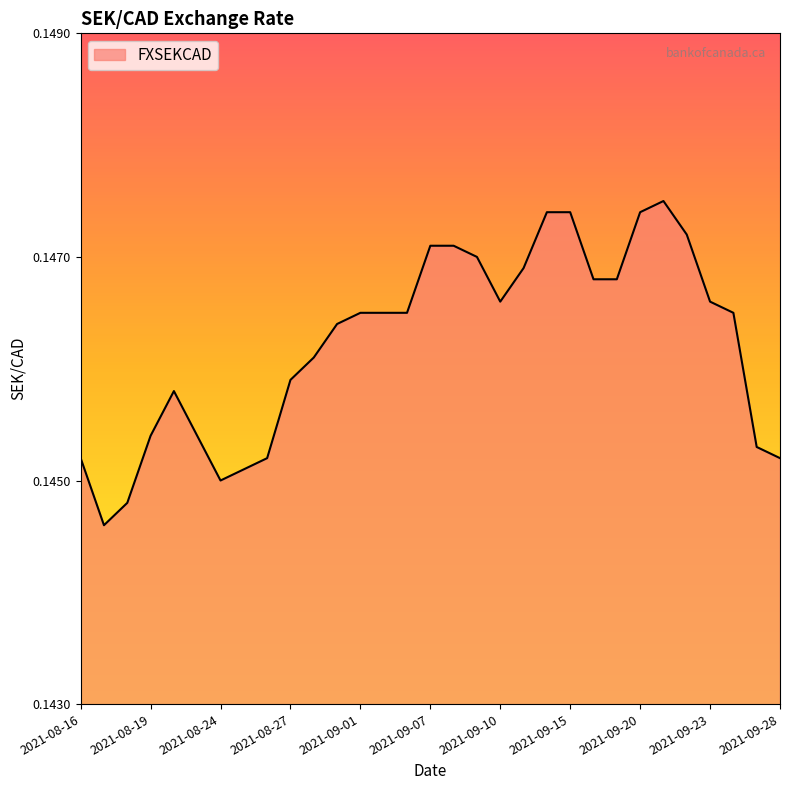

True or false: there are more than 1 points higher than both neighbors.

True